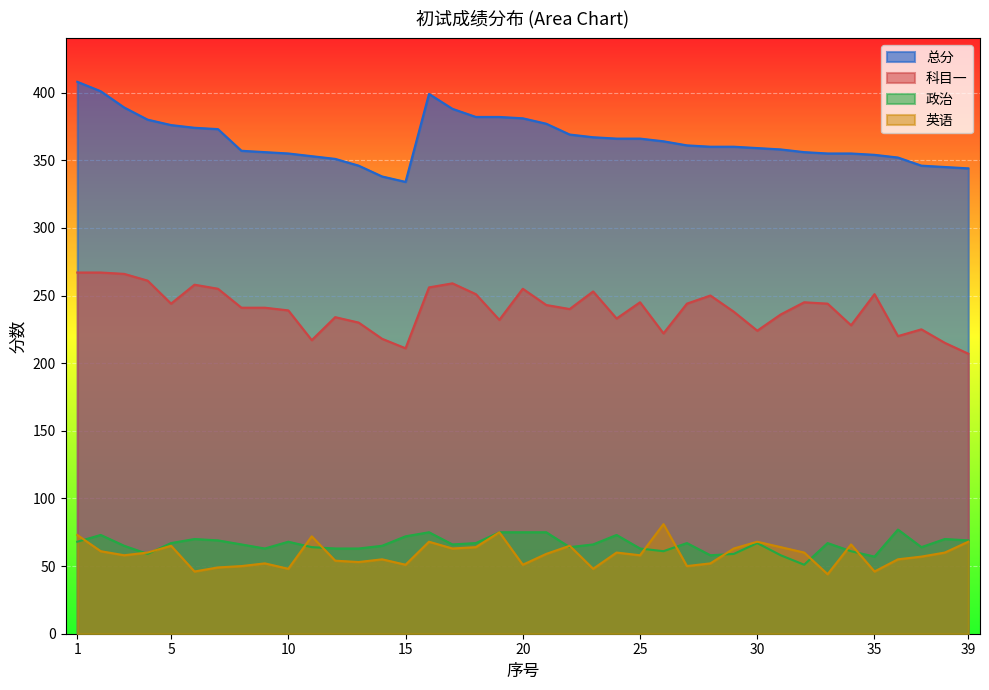

True or false: 科目一 and 政治 intersect in this chart.

False